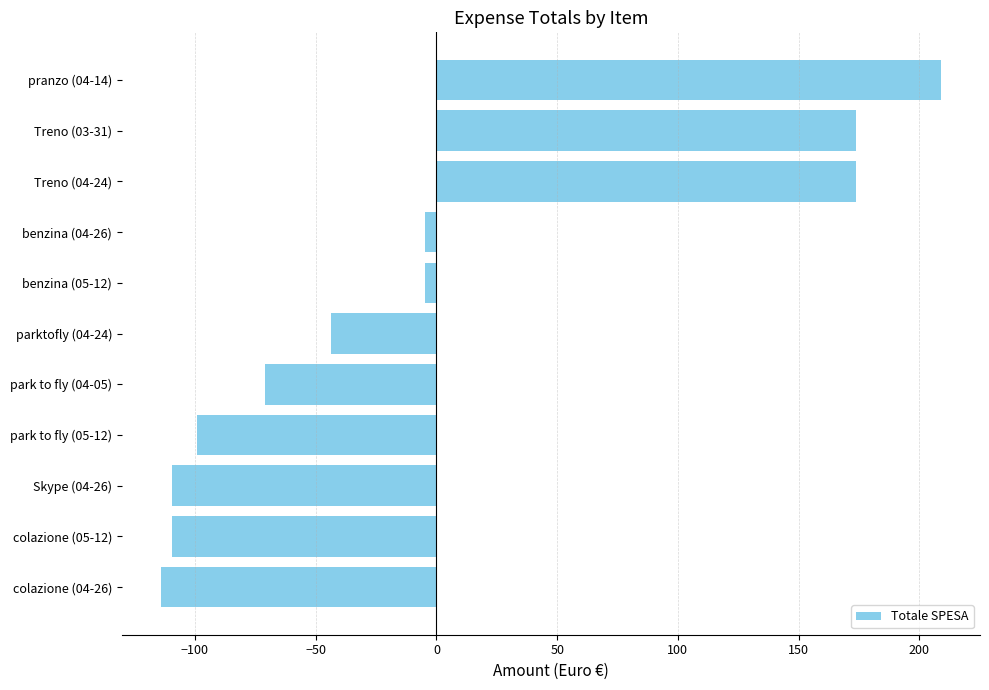

Count the number of categories in the chart.

11